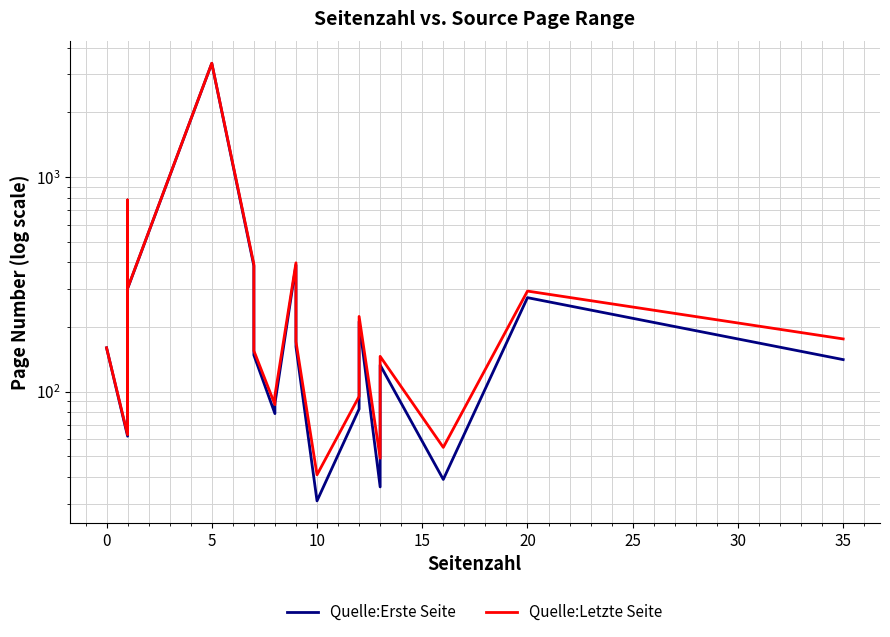

How many values in the Quelle:Erste Seite series exceed 148?

9